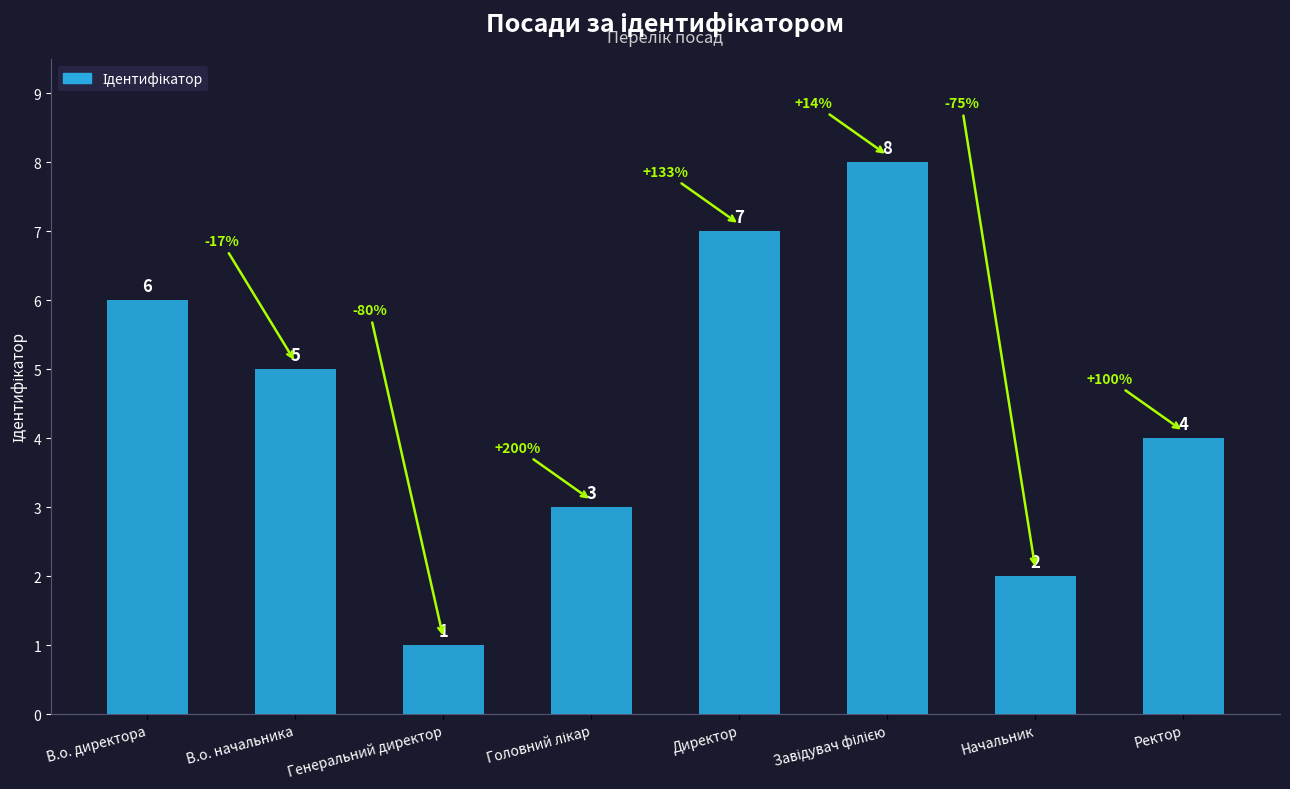

What is the smallest value displayed?

1